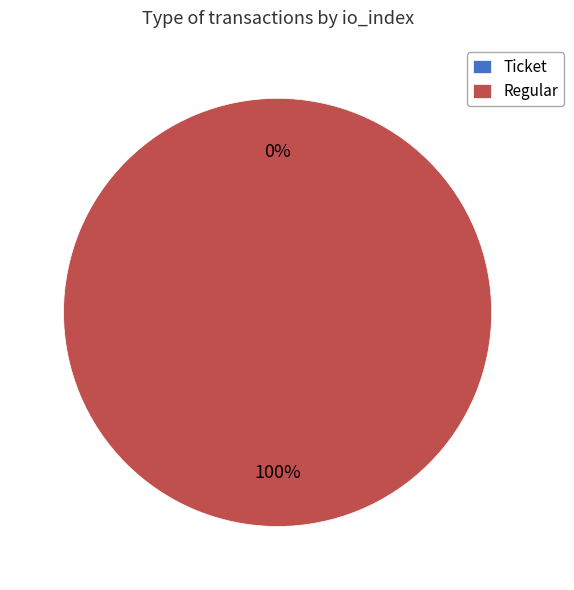

To the nearest percent, what is the difference between the Regular and Ticket slice percentages?

100%